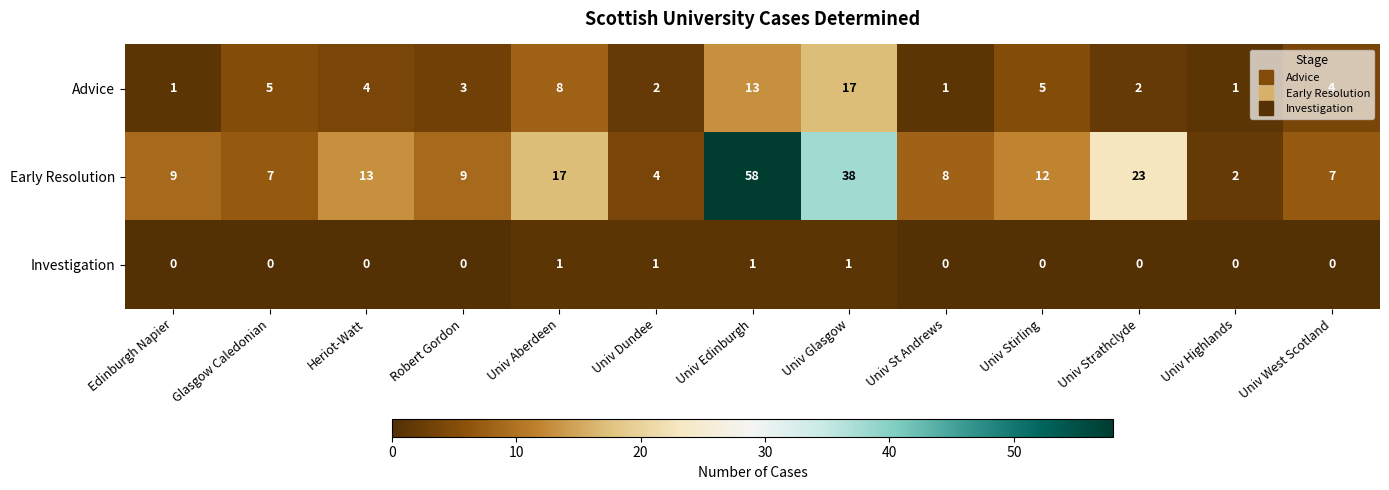

What is the difference between the second highest and second lowest values in the Early Resolution series?

34